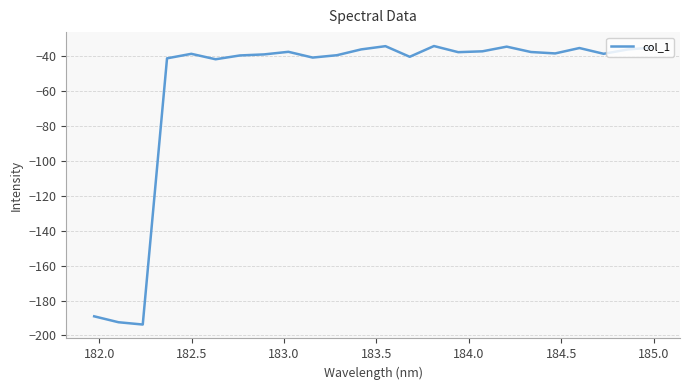

What is the smallest value displayed?

-193.7